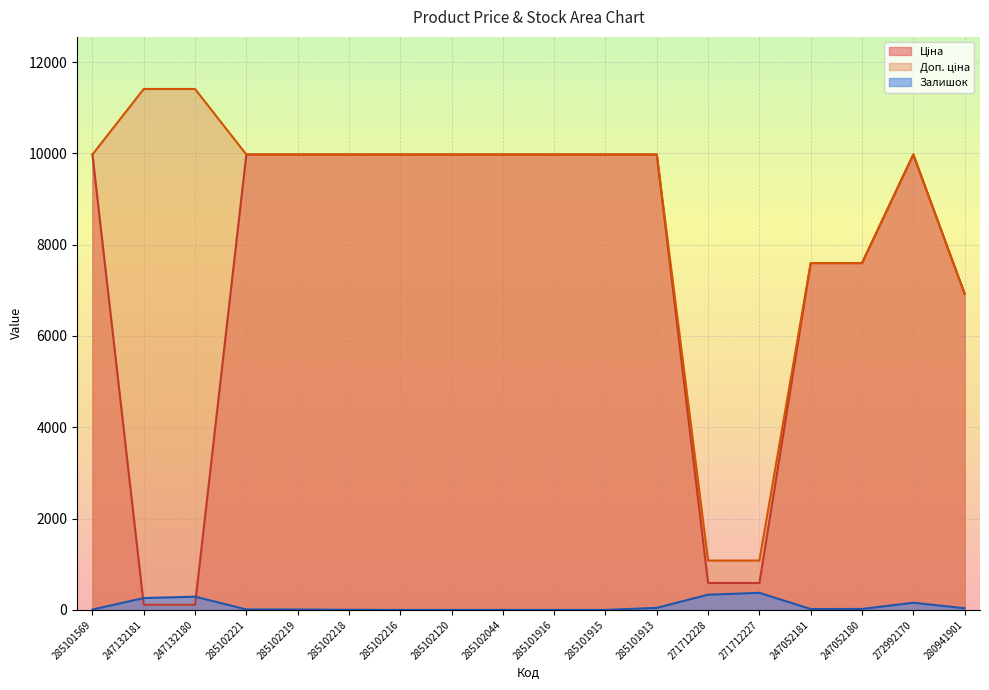

What is the maximum value shown in the chart?

11410.0